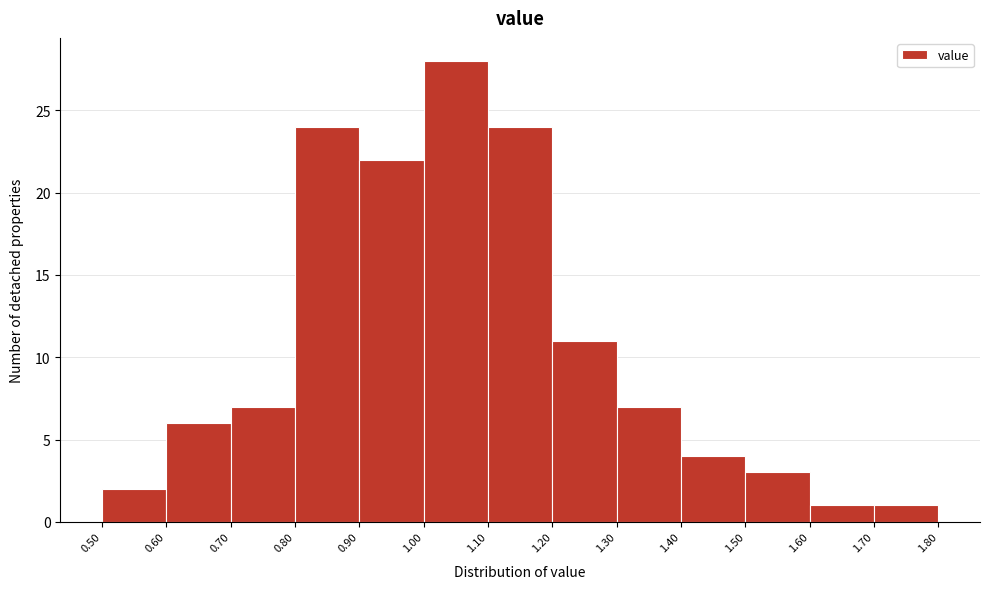

Over which range of the x-axis is the bar tallest?

1.00 to 1.10